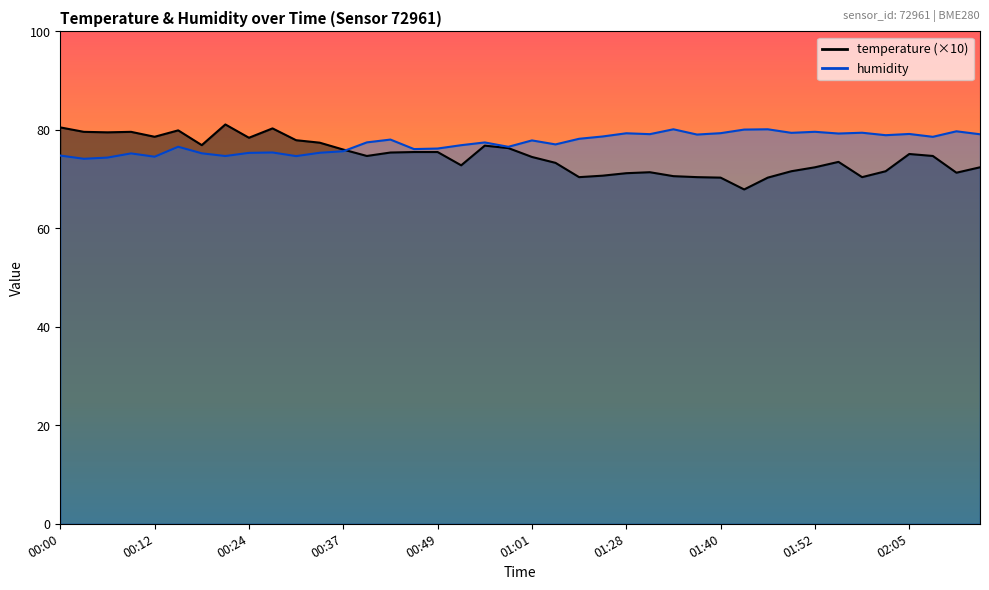

How many interior local peaks does the humidity series have?

13